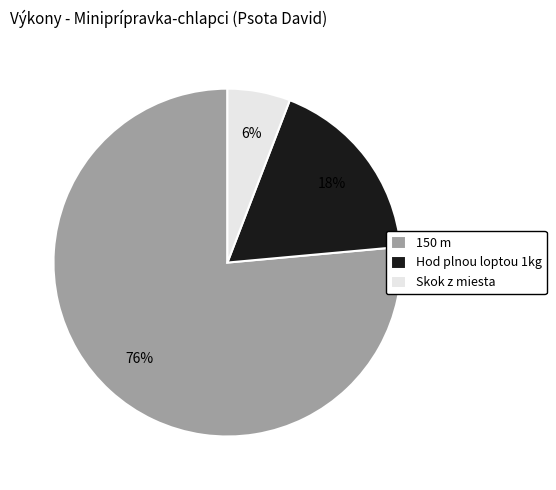

Combined, do 150 m and Skok z miesta account for over 50%?

Yes